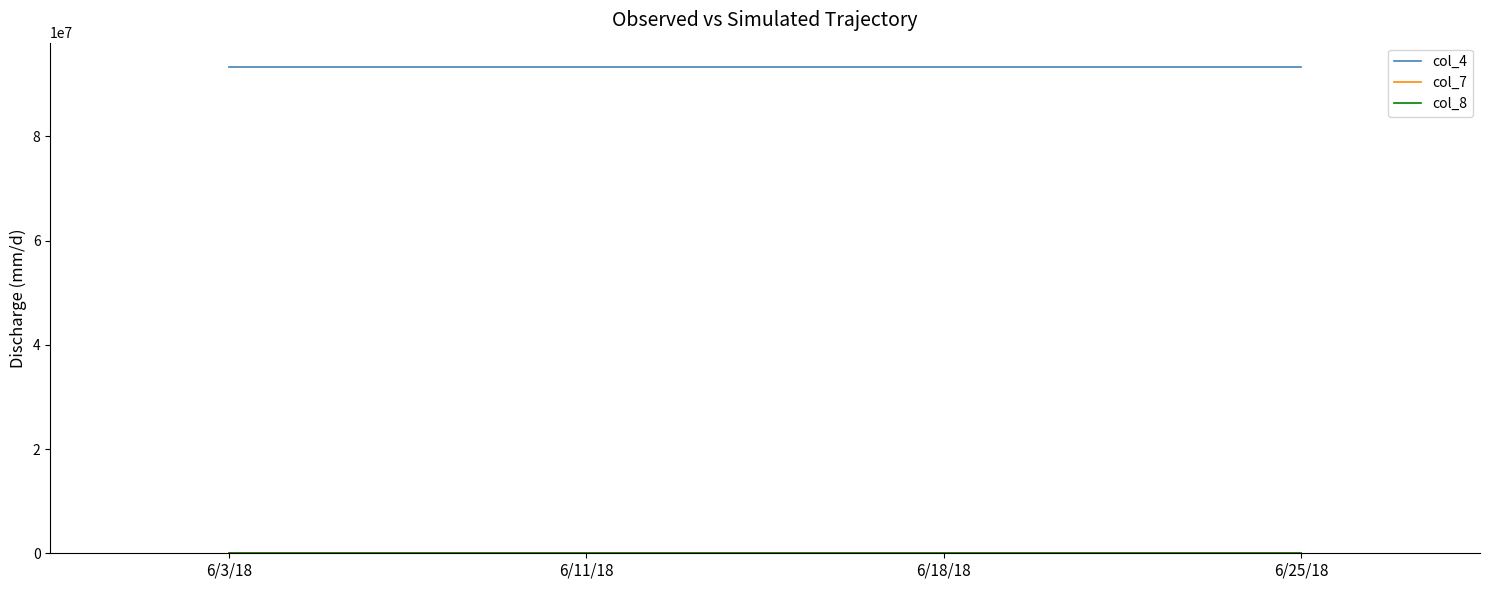

What is the greatest value displayed?

93302459